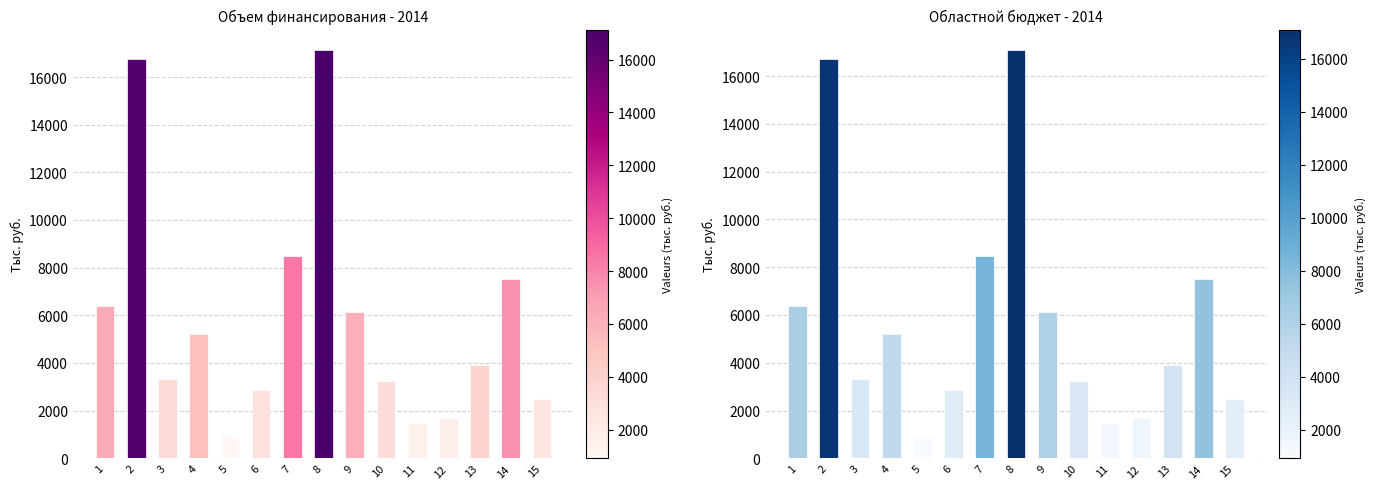

At which label does Областной бюджет first exceed 3899?

1